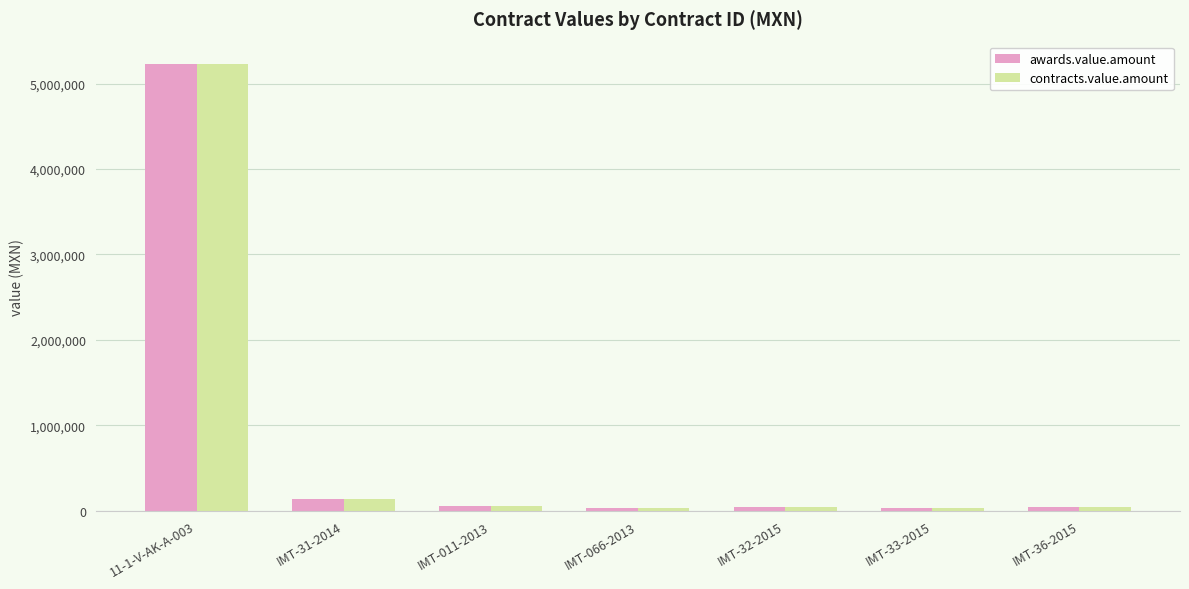

How many data points in contracts.value.amount are less than 49473?

3